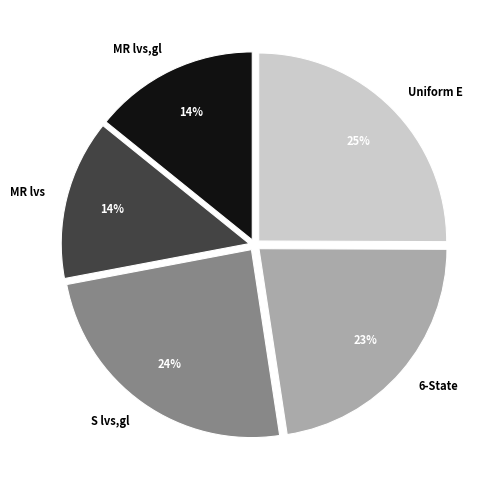

Is the sum of MR lvs,gl and 6-State greater than half?

No